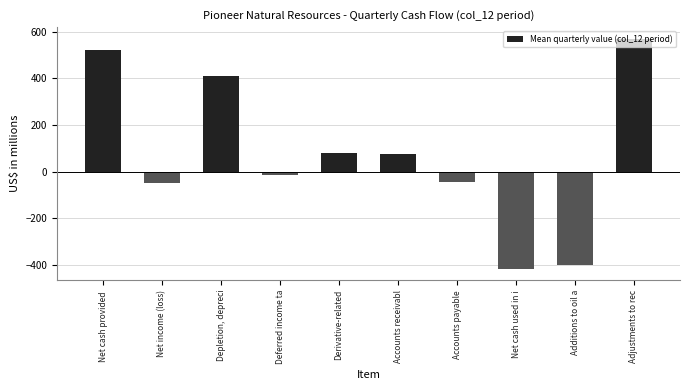

What is the value of the 2nd bar from the left?

-50.0